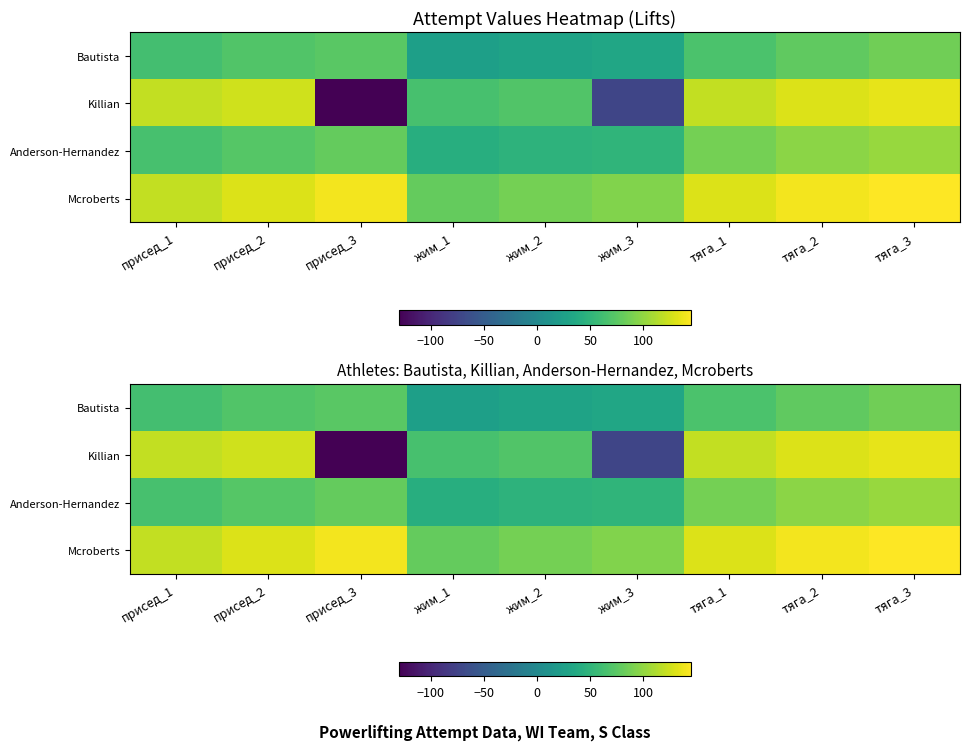

The value of Bautista at присед_1 is 62.5. True or false?

True